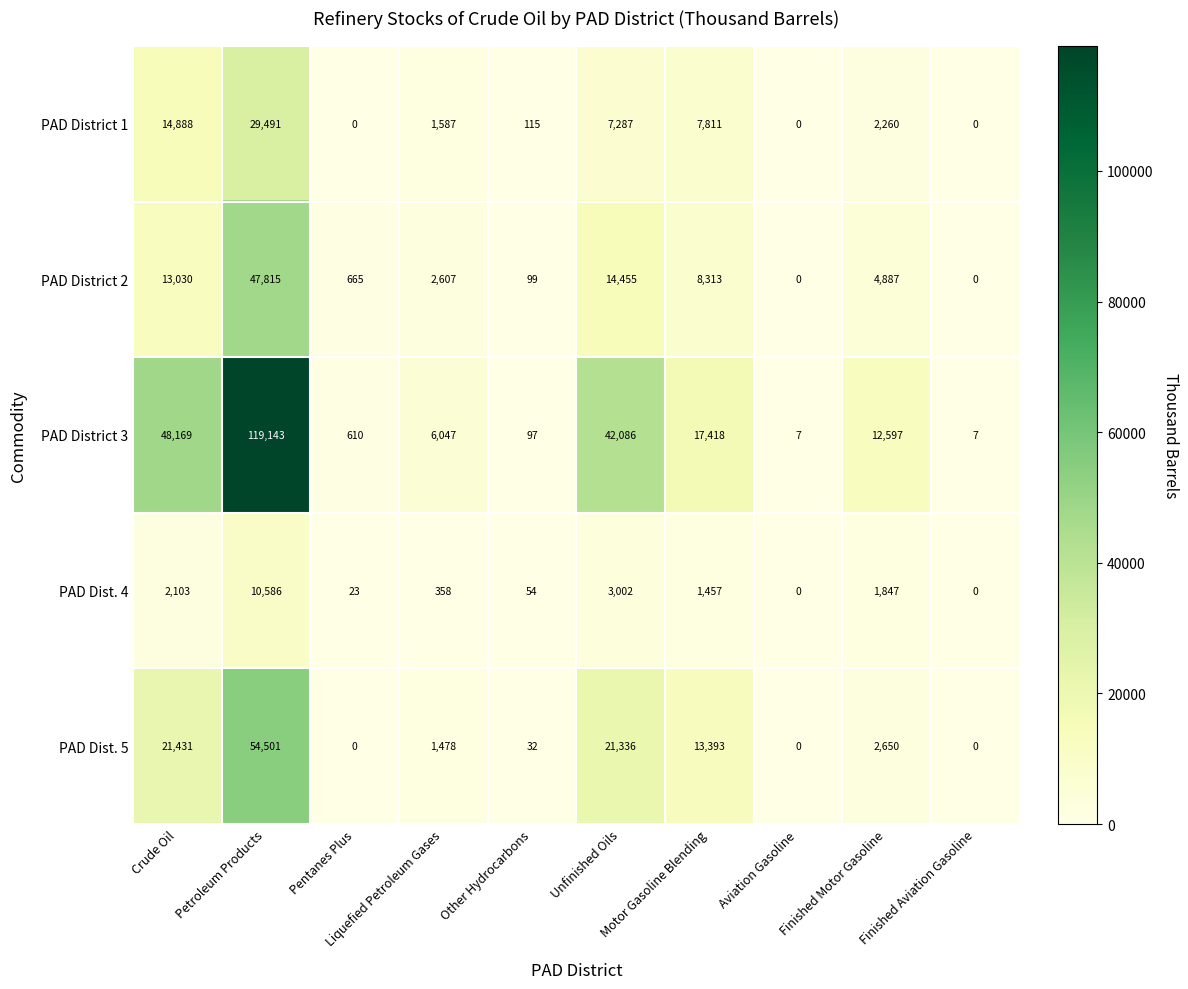

What is the difference between the maximum and minimum values in the PAD District 2 series?

47815